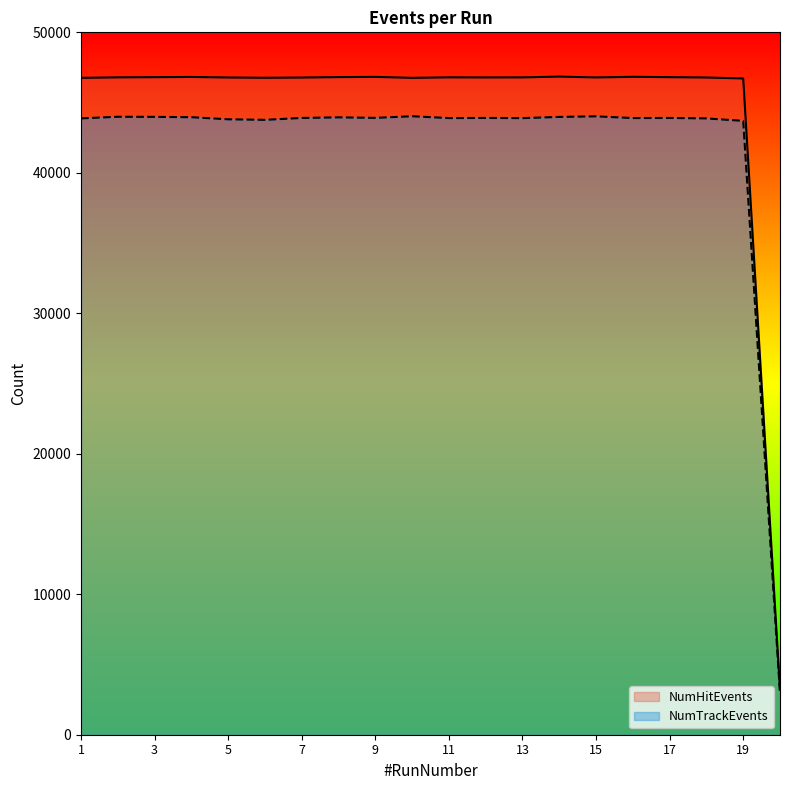

True or false: NumHitEvents and NumTrackEvents intersect in this chart.

False